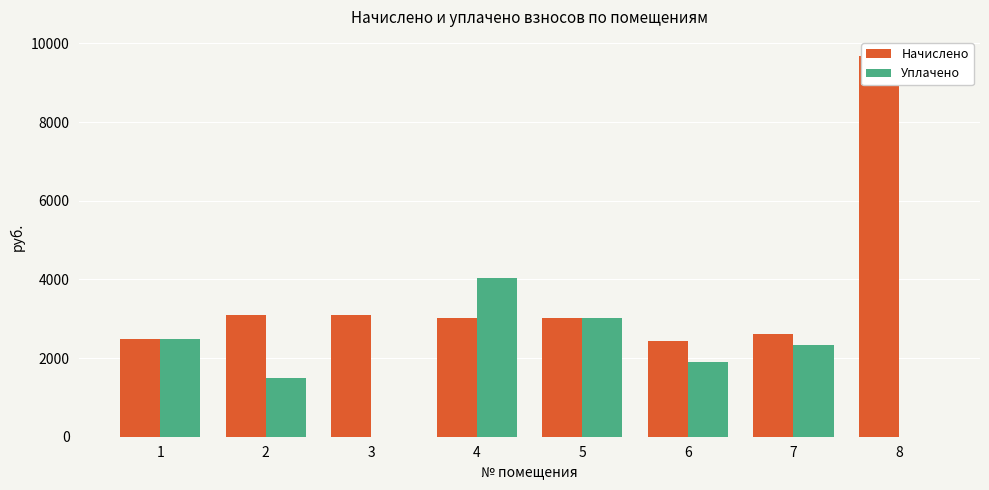

How many values in the Начислено series are below 3006?

3